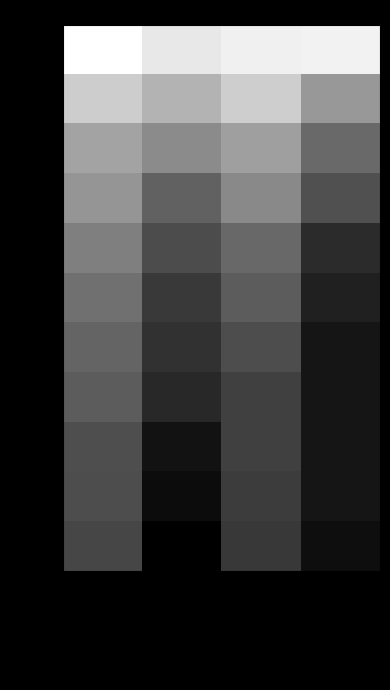

Count the number of categories in the chart.

4